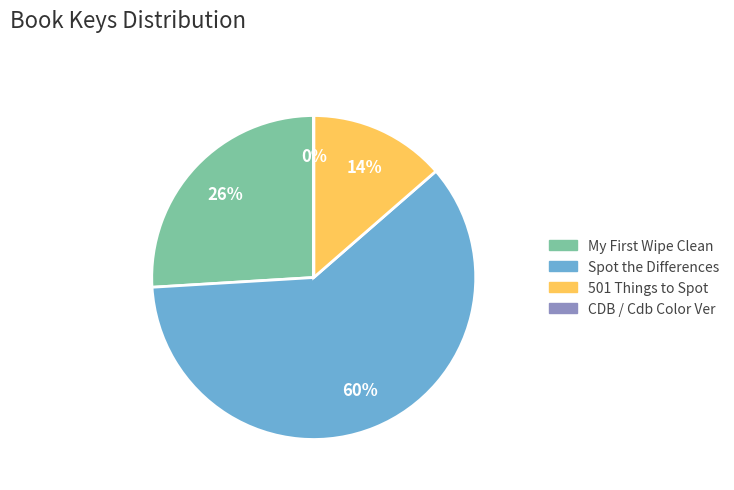

What is the largest slice in the pie chart?

Spot the Differences